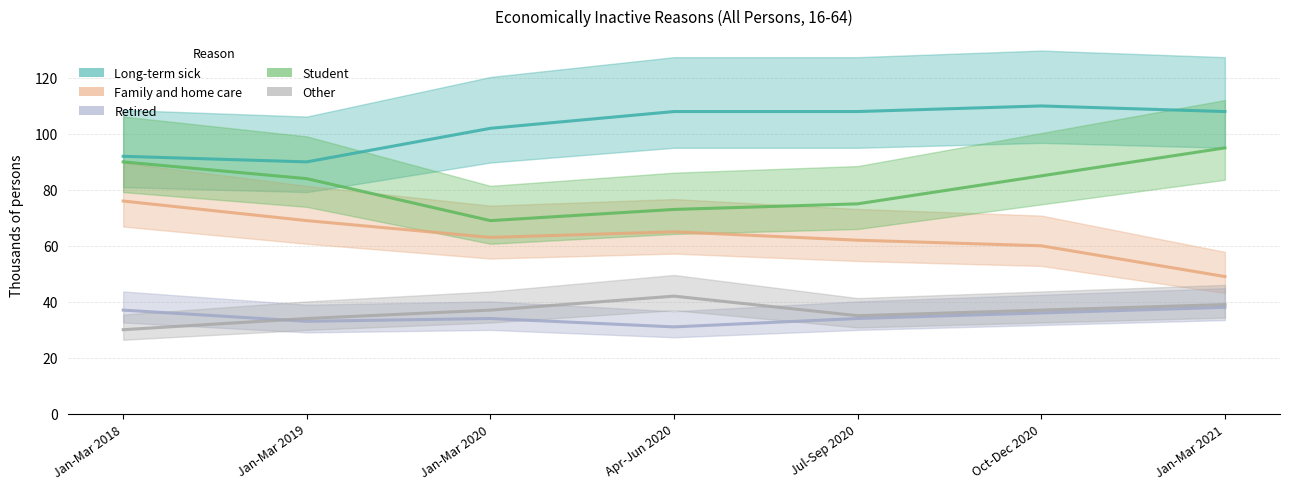

True or false: Student and Other intersect in this chart.

False